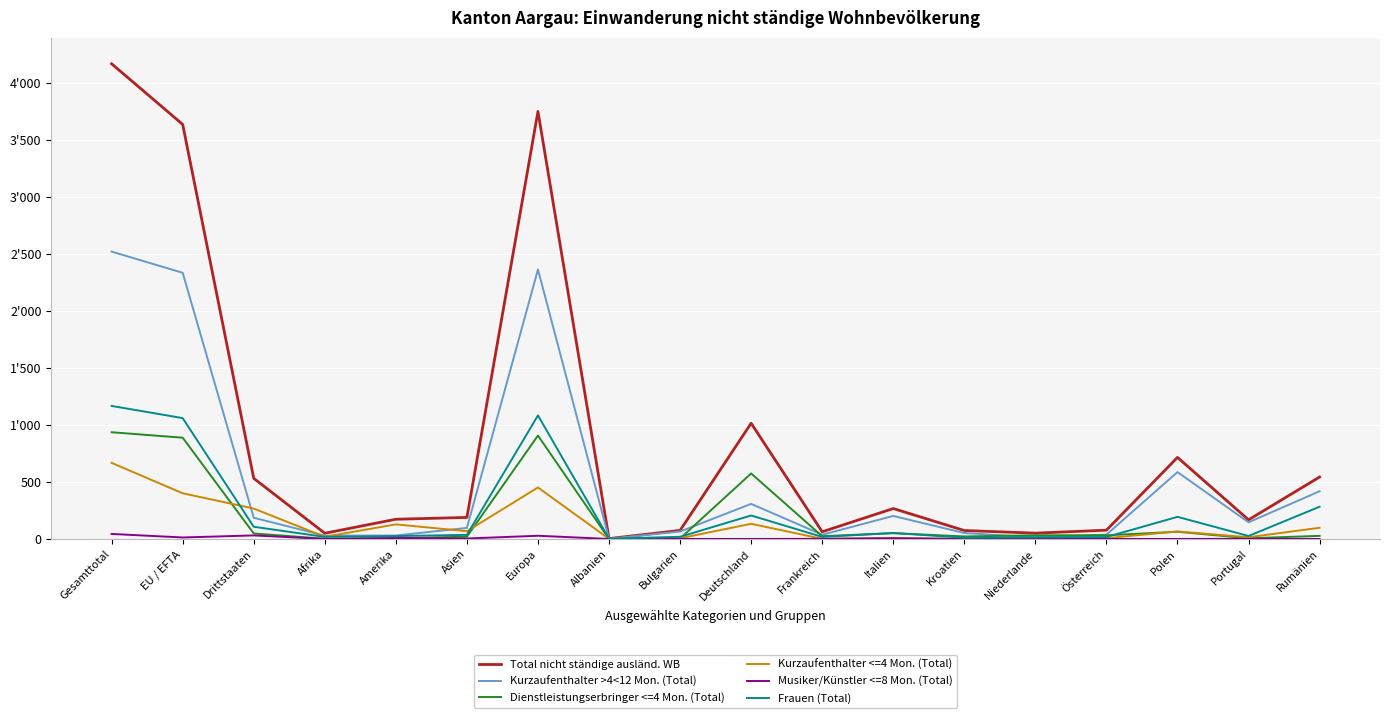

At how many categories does at least one series exceed 4137?

1